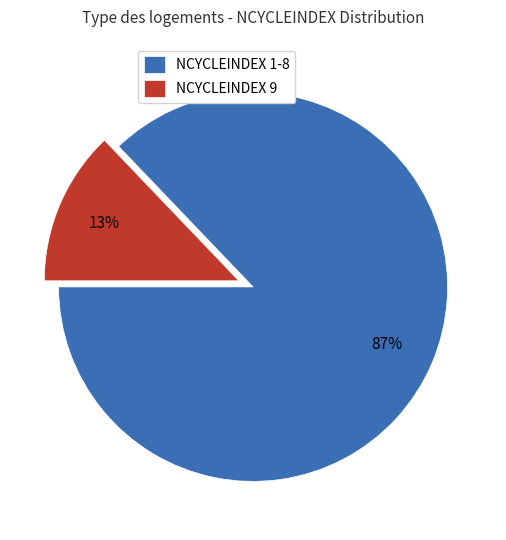

How many slices are in this pie chart?

2